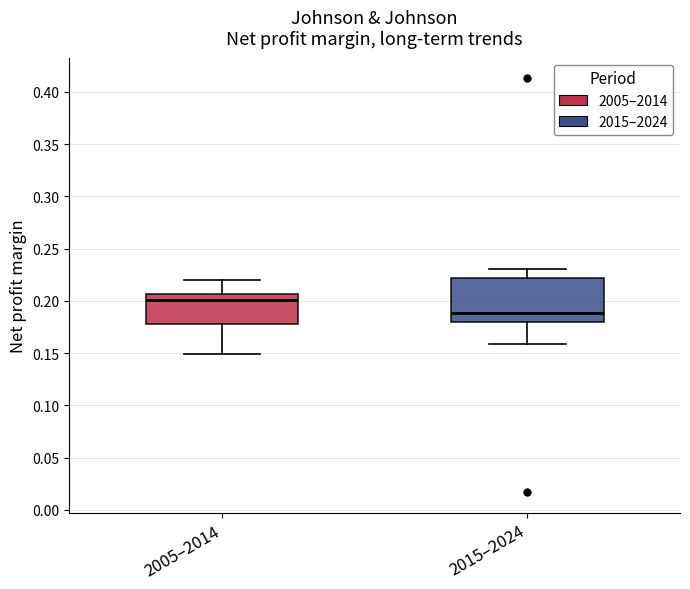

Reading left to right, read every box against the y-axis: the position of its median line, the range the box covers, and the ends of its whiskers. The values are not printed on the chart, so give them approximately, as read against the axis.

2005–2014: median 0.200, box 0.180 to 0.205, whiskers 0.150 to 0.220
2015–2024: median 0.190, box 0.180 to 0.220, whiskers 0.160 to 0.230